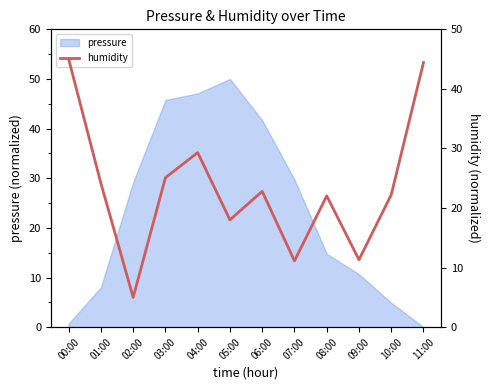

How many lines are shown in the chart?

1